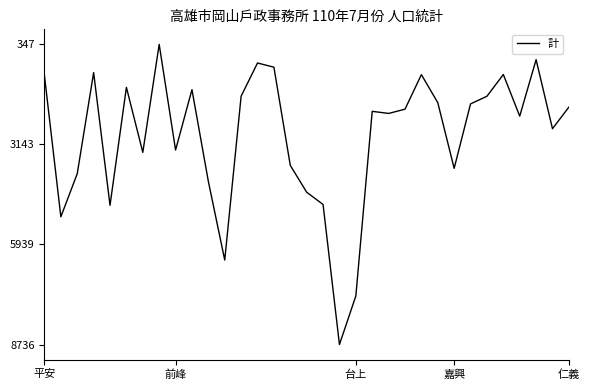

What is the greatest value displayed?

8736